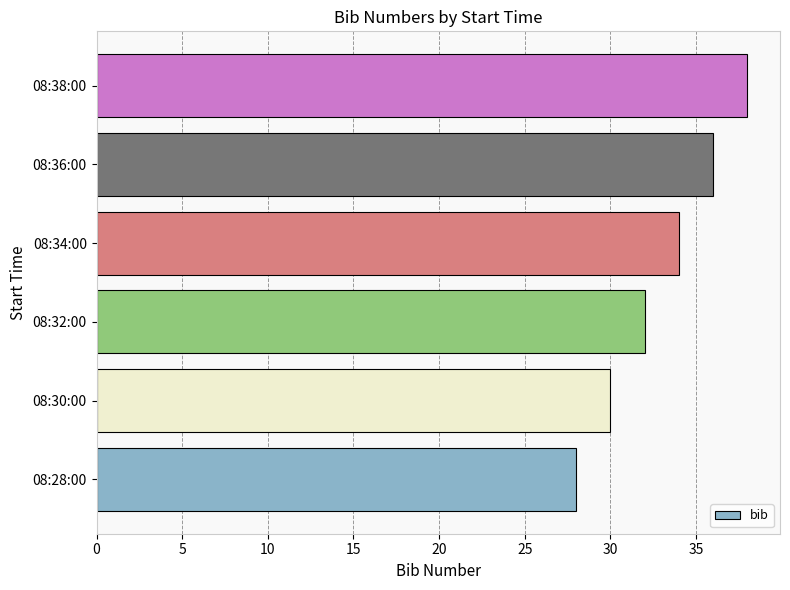

What is the change in value from 08:30:00 to 08:38:00?

+8